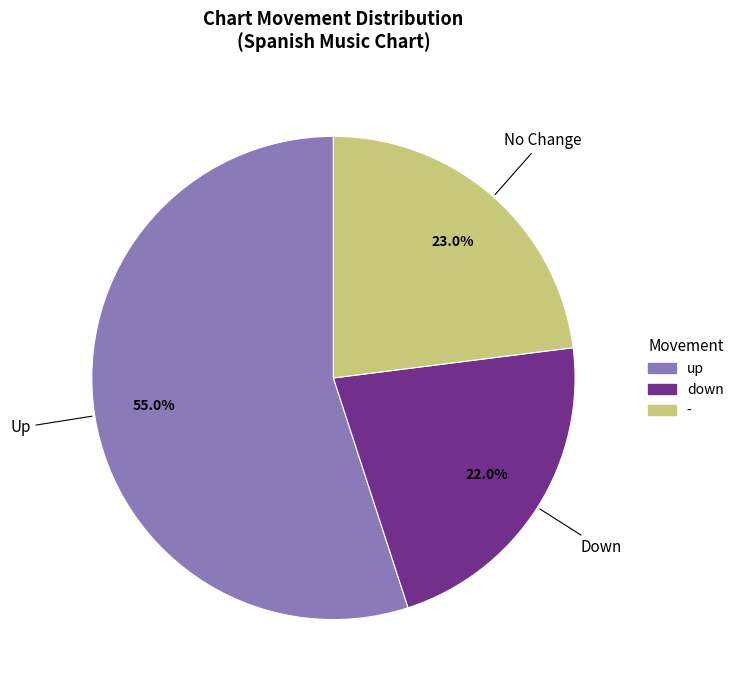

Which has a higher value, down or up?

up